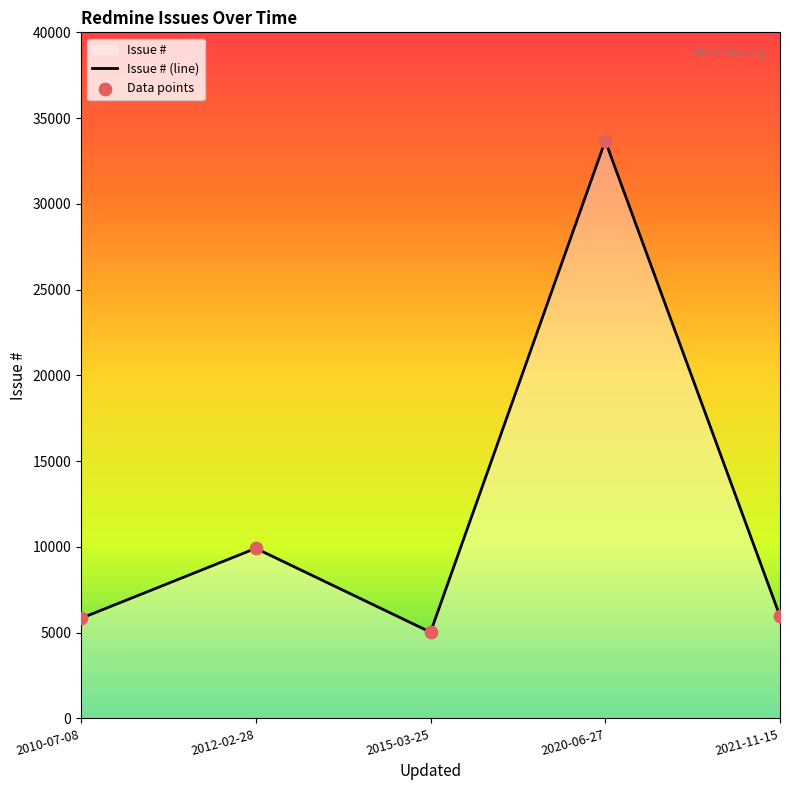

Between 2010-07-08 and 2021-11-15, which is larger?

2021-11-15